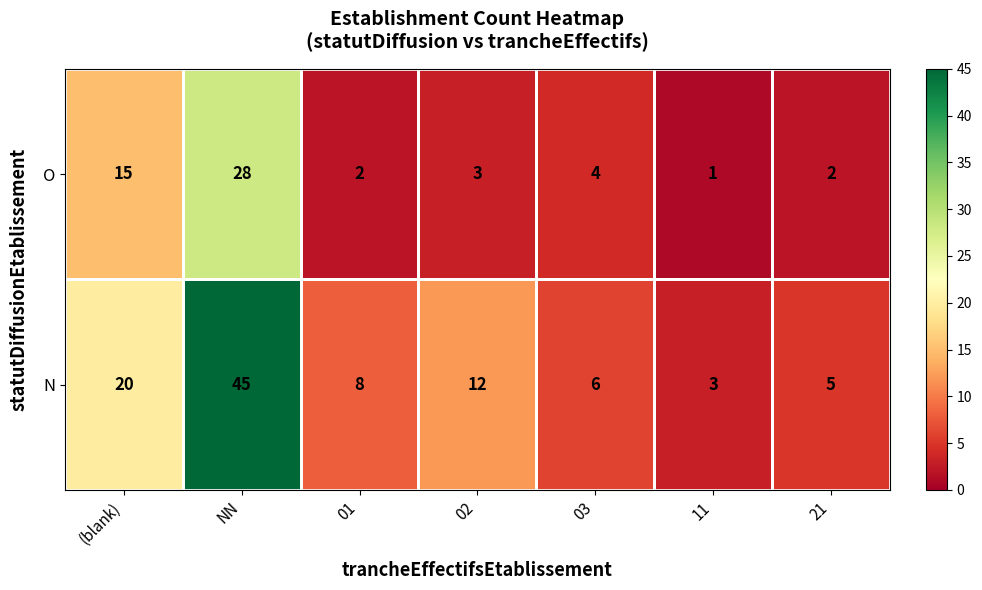

Which category has the lowest value in the N series?

11